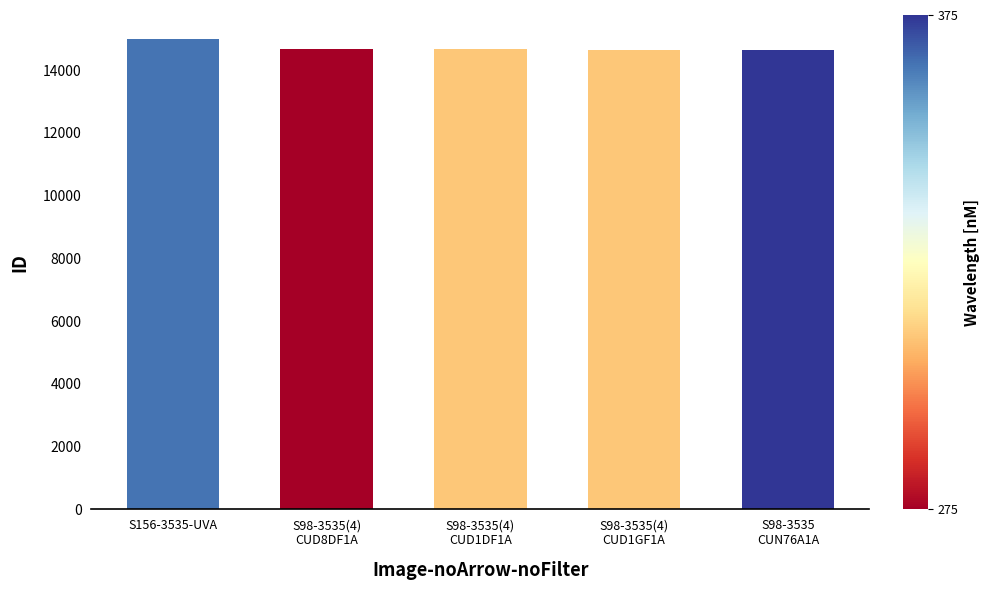

The chart shows a value of 14626 at S98-3535
CUN76A1A. True or false?

True